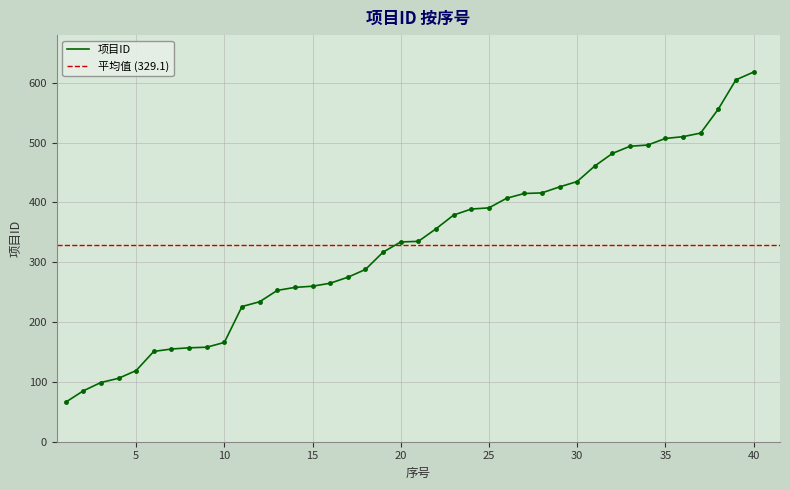

What is the difference between the maximum and minimum values?

552